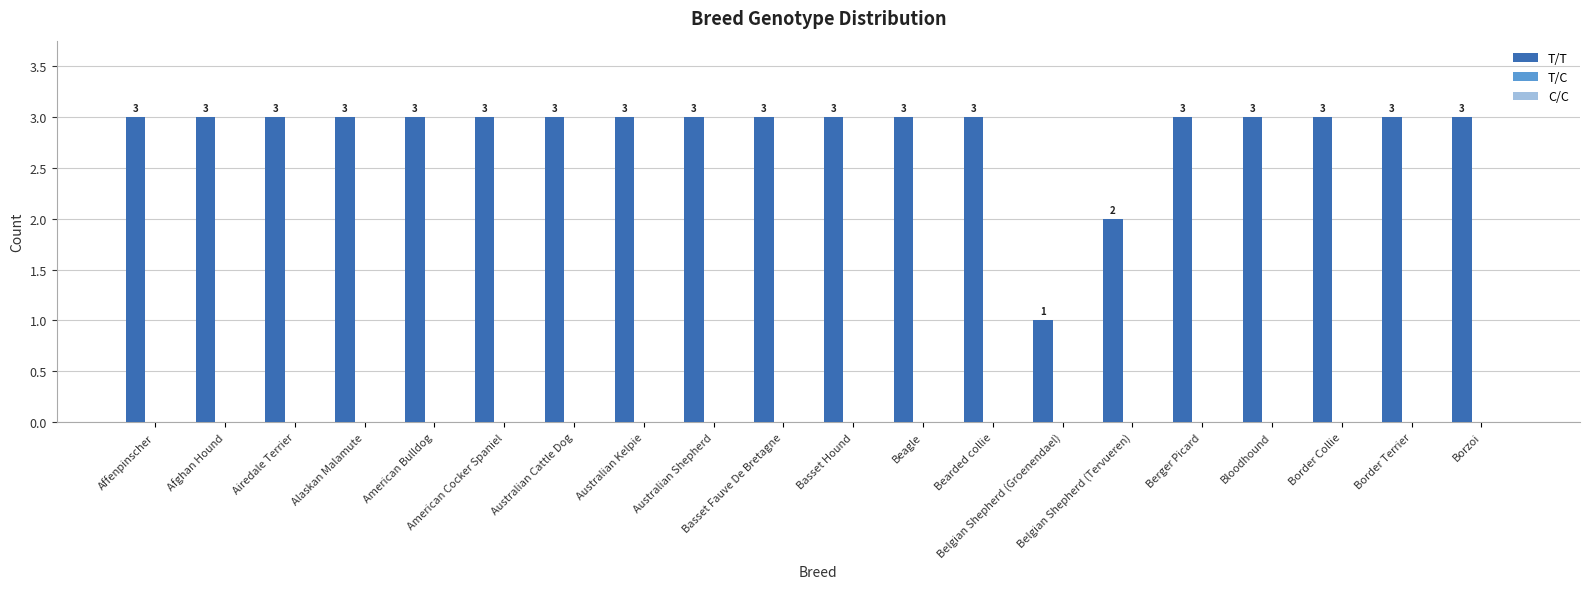

How many values are between 3 and 4?

18